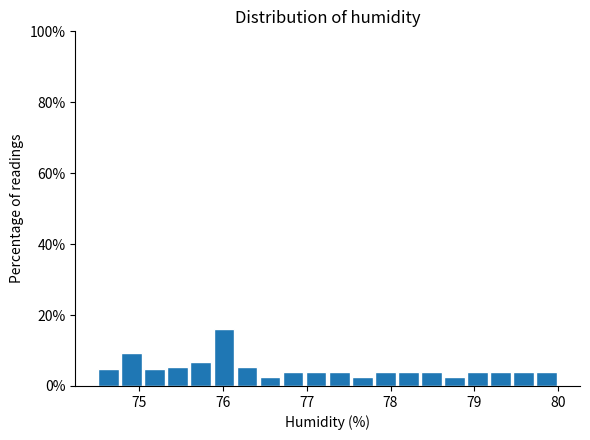

Around what value on the x-axis is the tallest bar? Give the approximate position of its centre, as read against the axis.

76.0